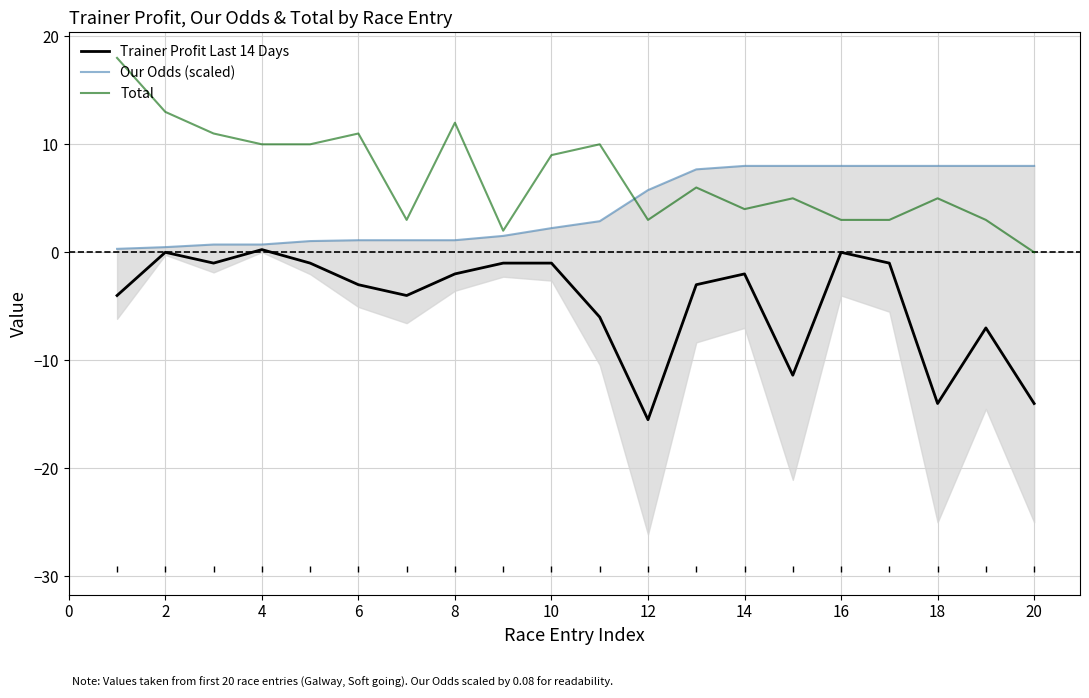

Is it true that Total equals 4.0 at 14?

True